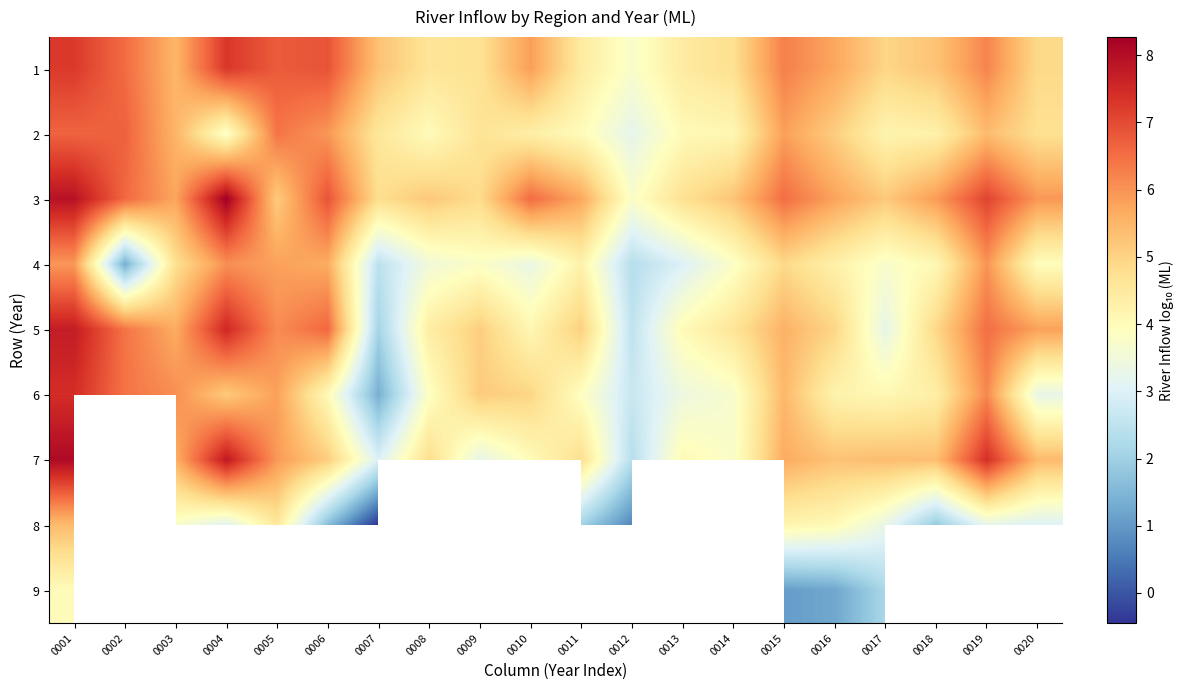

How many values in the 8 series exceed 3?

9